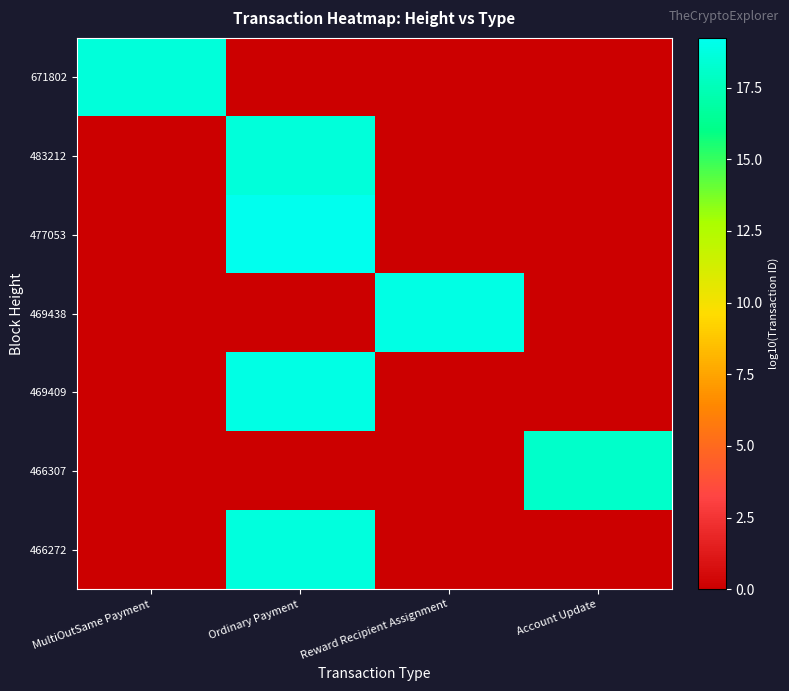

At which category is the sum across all series the highest?

Ordinary Payment